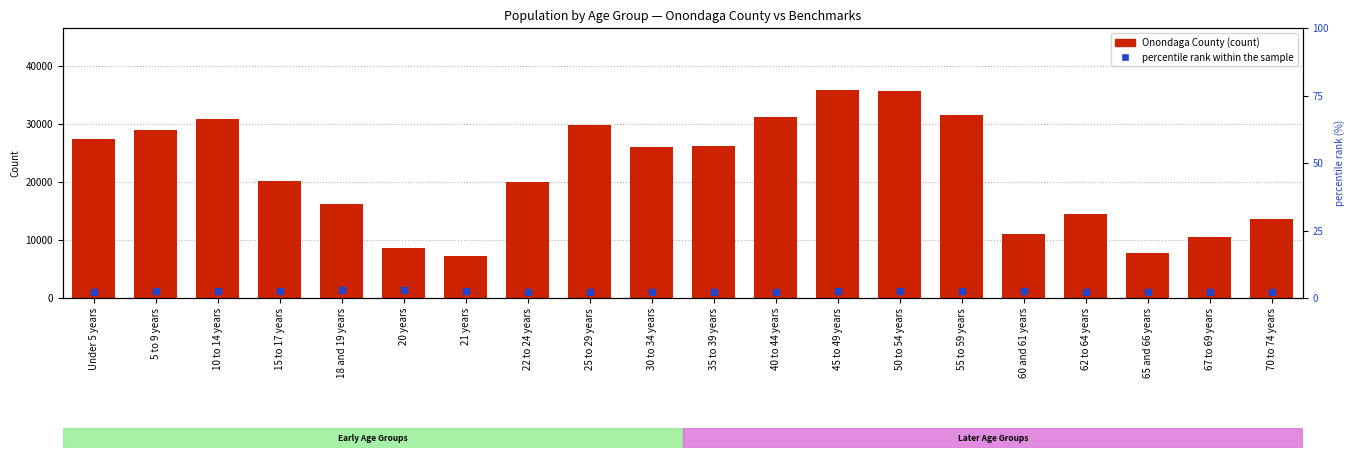

Which series contains the lowest Y value?

percentile rank within the sample